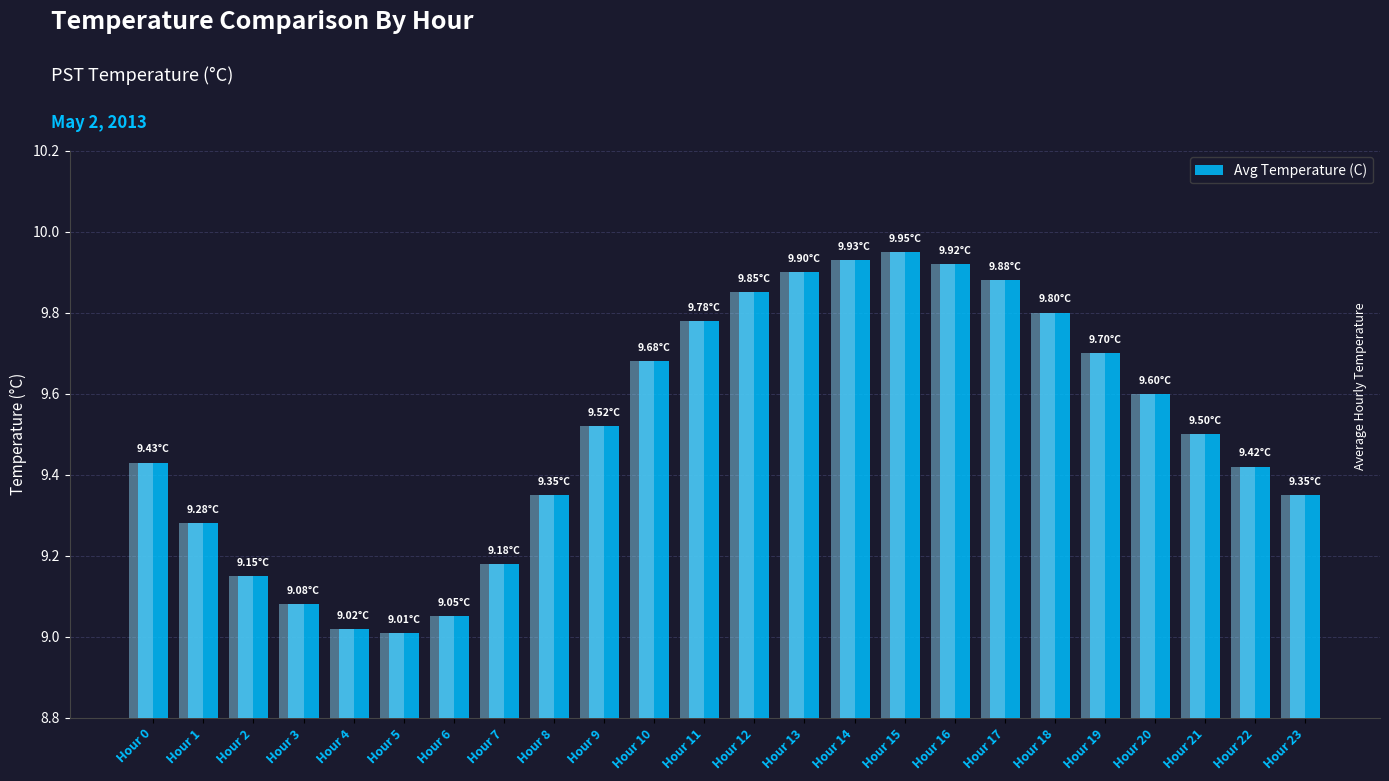

The chart shows a value of 9.8 at Hour 11. True or false?

True